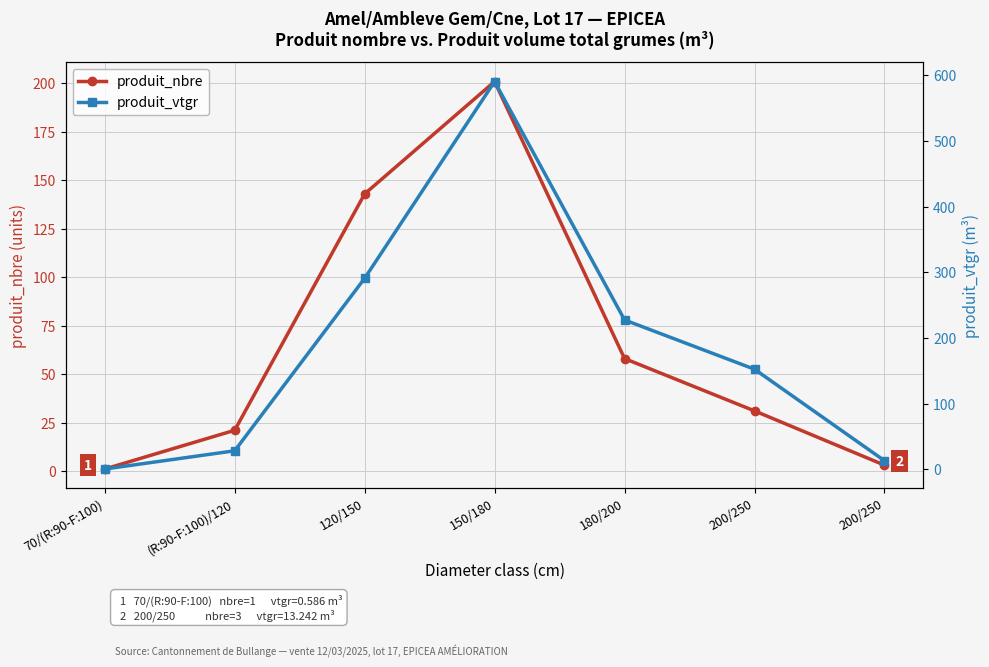

What is the label of the 6th point from the left?

200/250